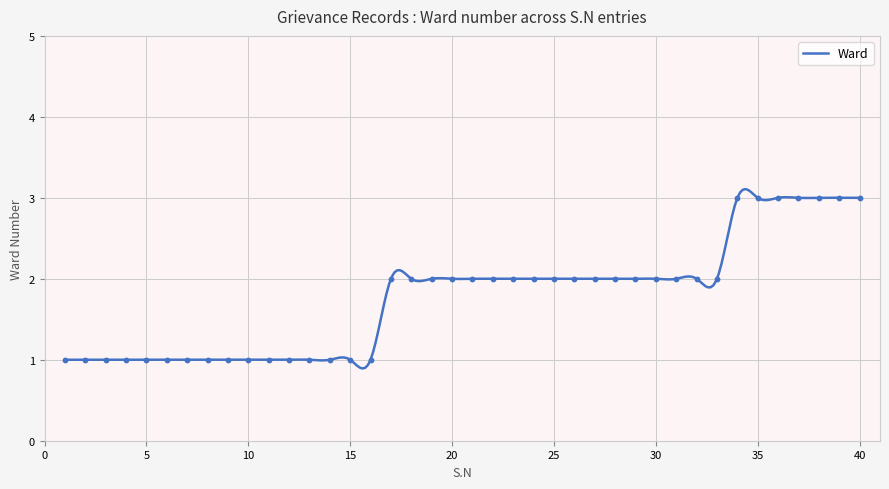

What is the change in value from 1 to 39?

+2